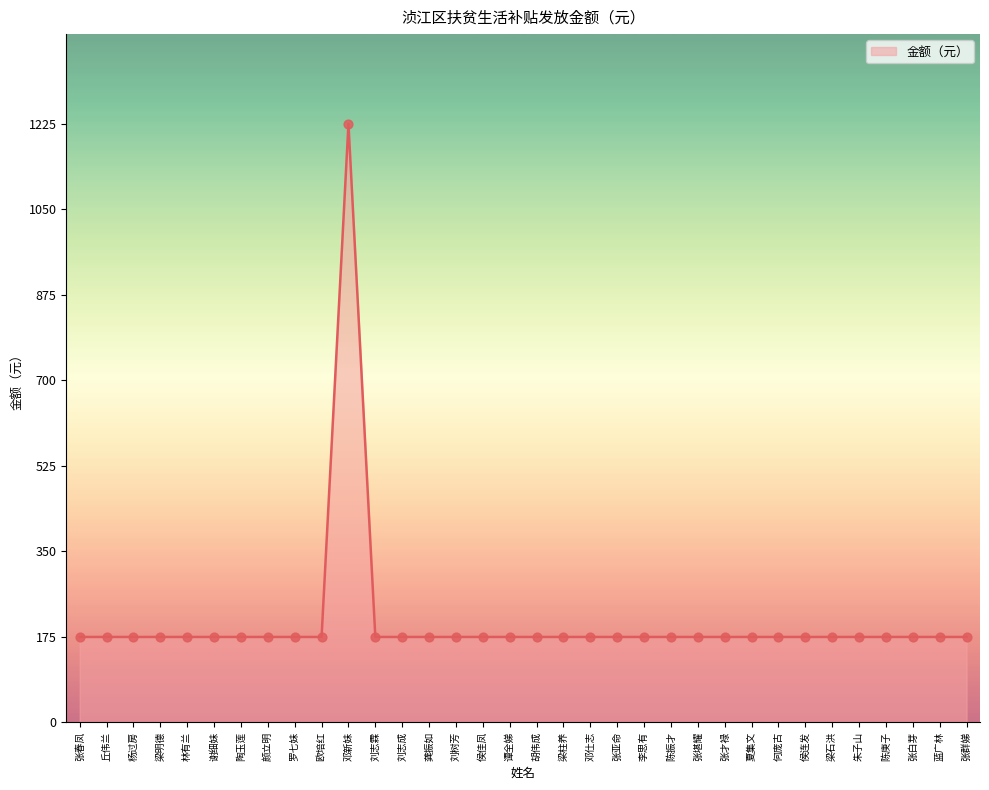

What is the ratio of the value at 张亚命 to the value at 杨过房?

1.0